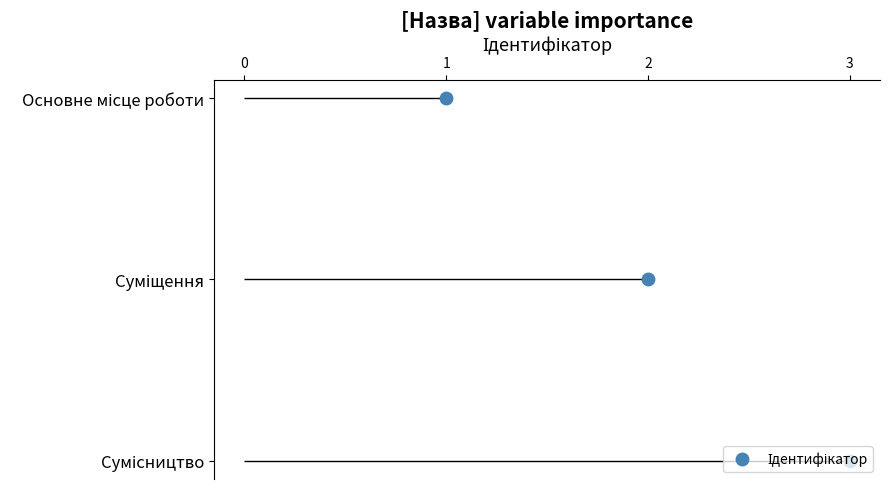

Between Суміщення and Сумісництво, which is larger?

Сумісництво